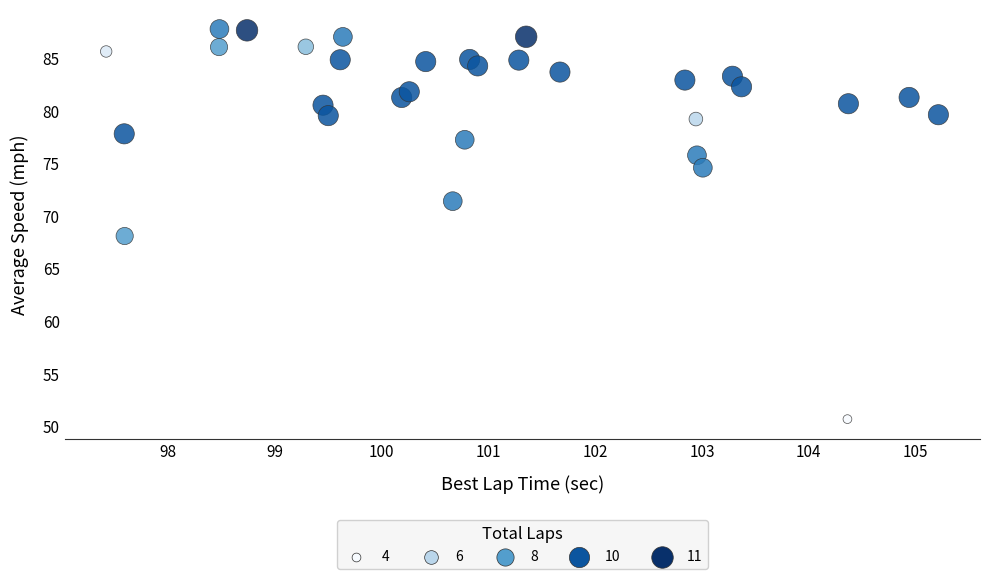

What Y value in the scatter plot is closest to 69?

68.1